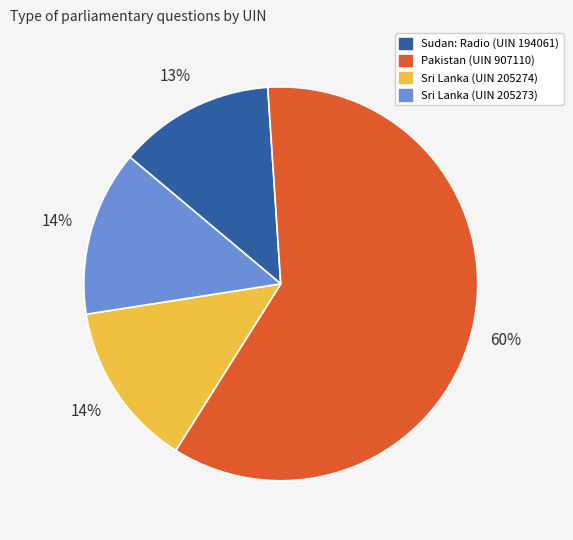

To the nearest percent, what is the average slice percentage?

25%